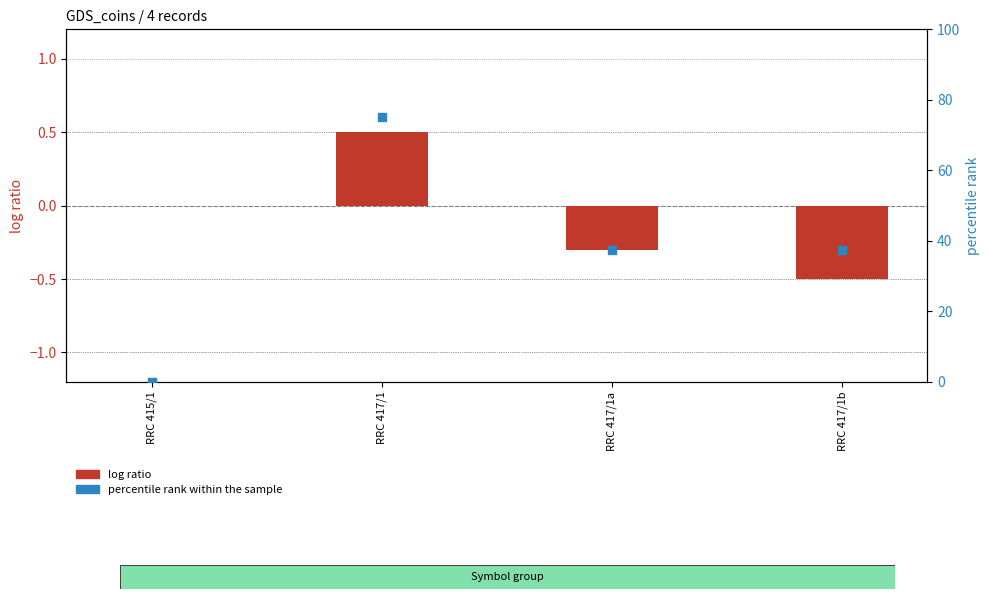

Which series has the widest spread of Y values?

percentile rank within the sample